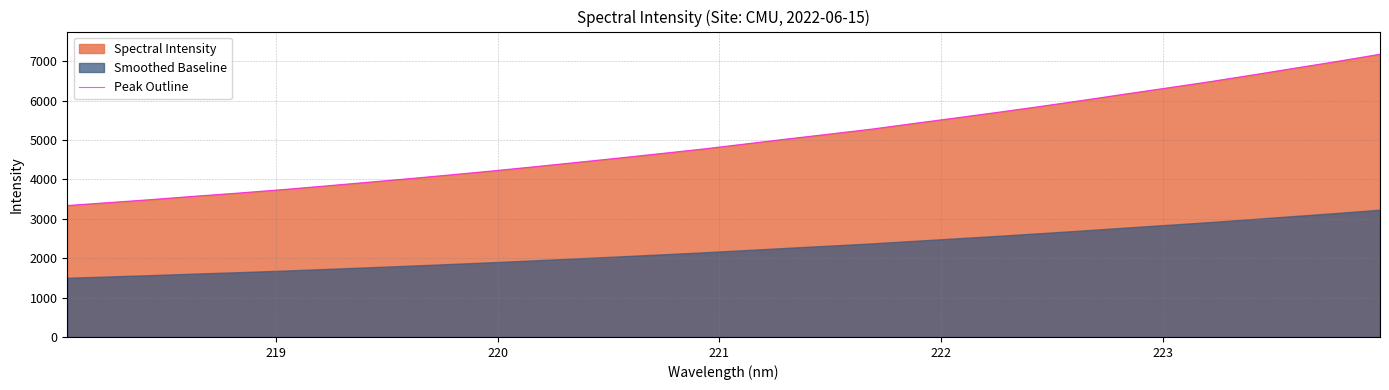

What is the maximum value for Peak Outline?

7176.0